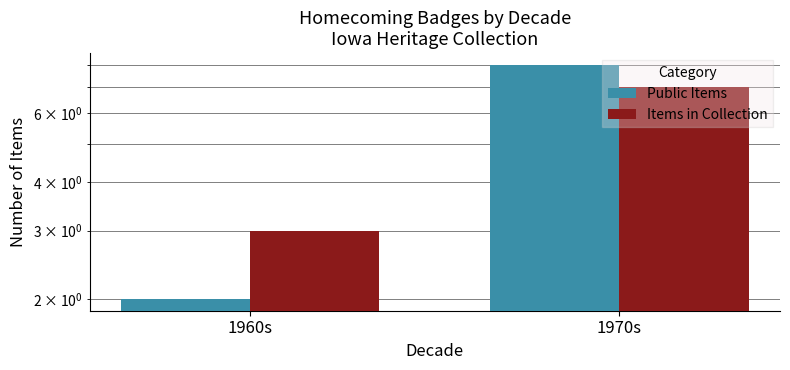

At which category is the sum across all series the highest?

1970s